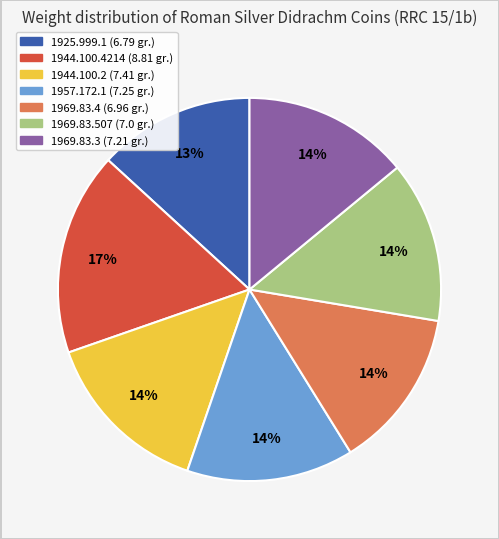

The 1944.100.4214 slice represents 17% of the pie. True or false?

True